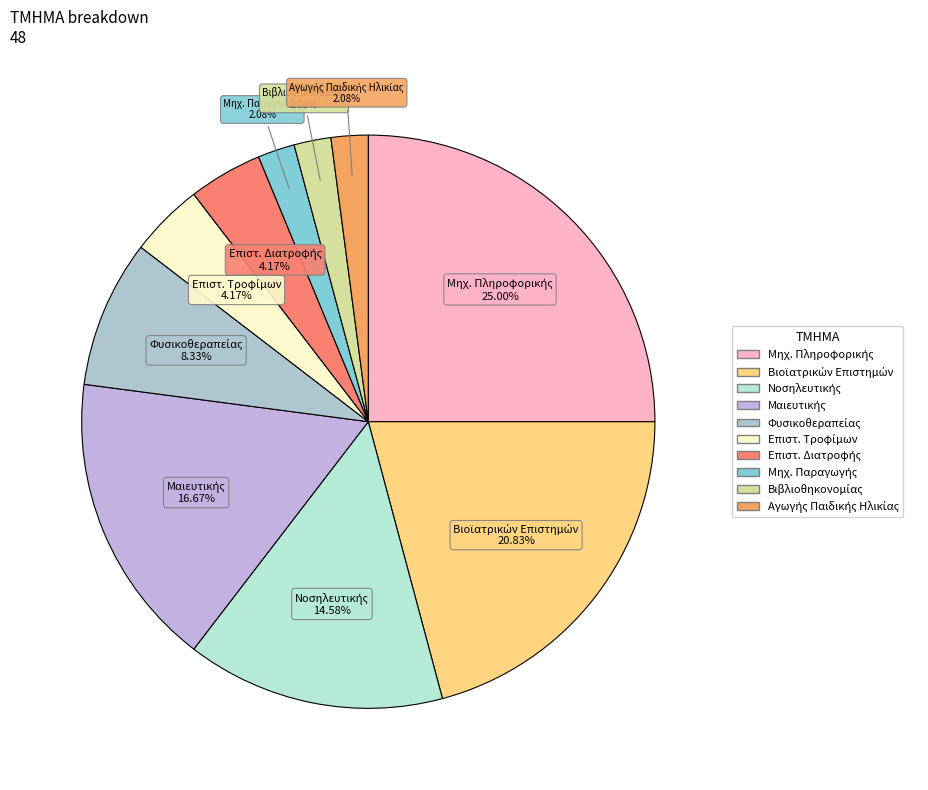

Is there any slice that represents more than half of the pie?

No